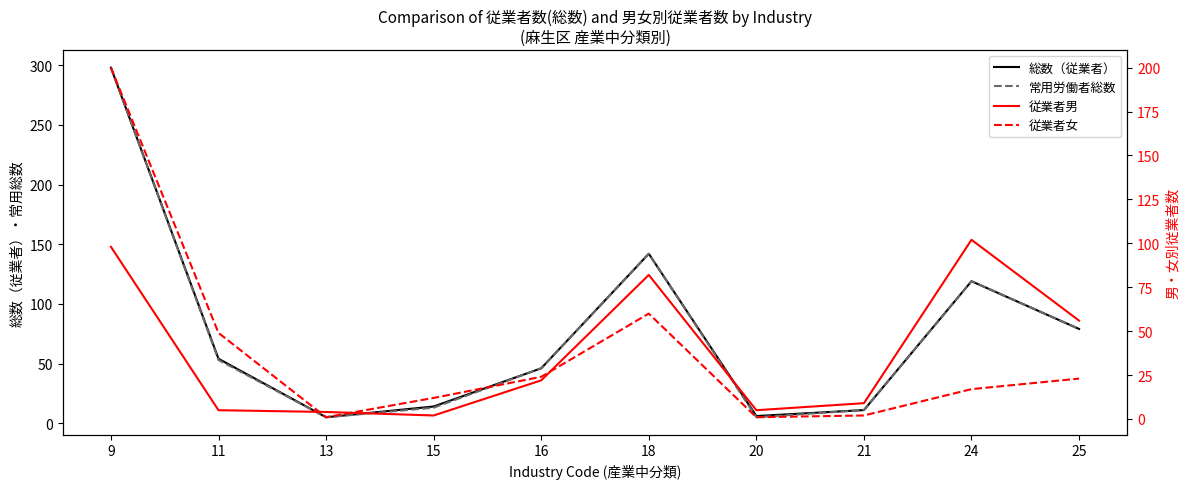

Rank the series by their maximum value, from highest to lowest.

総数（従業者）, 常用労働者総数, 従業者女, 従業者男